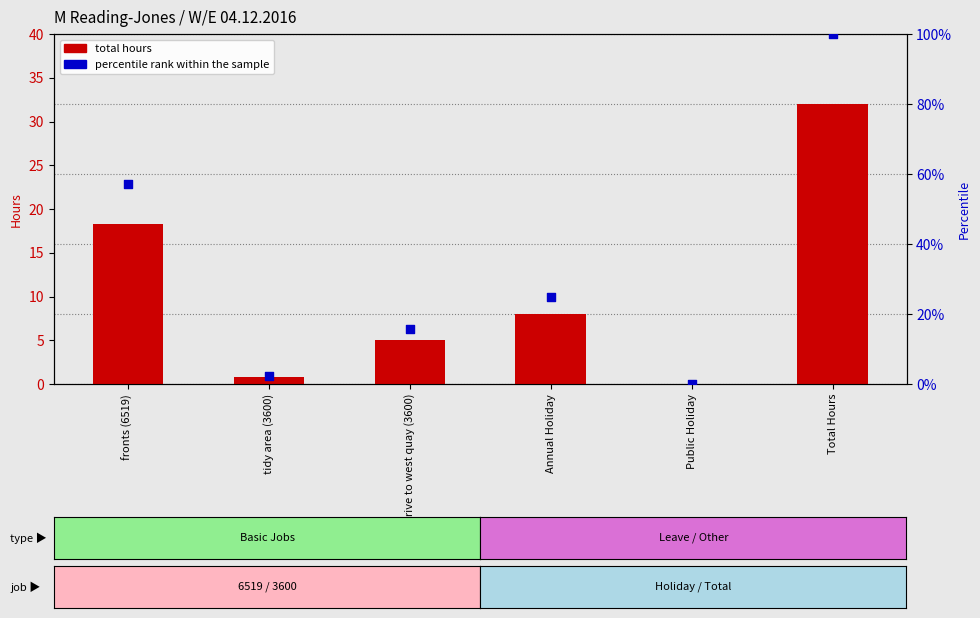

Which series has the largest Y range (max minus min)?

percentile rank within the sample